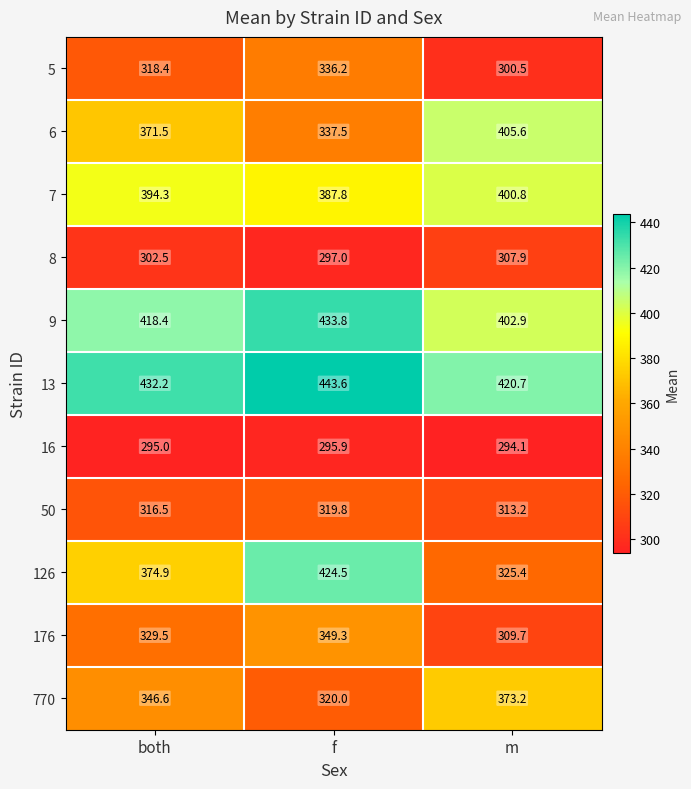

How many data points in 6 are less than 371?

1